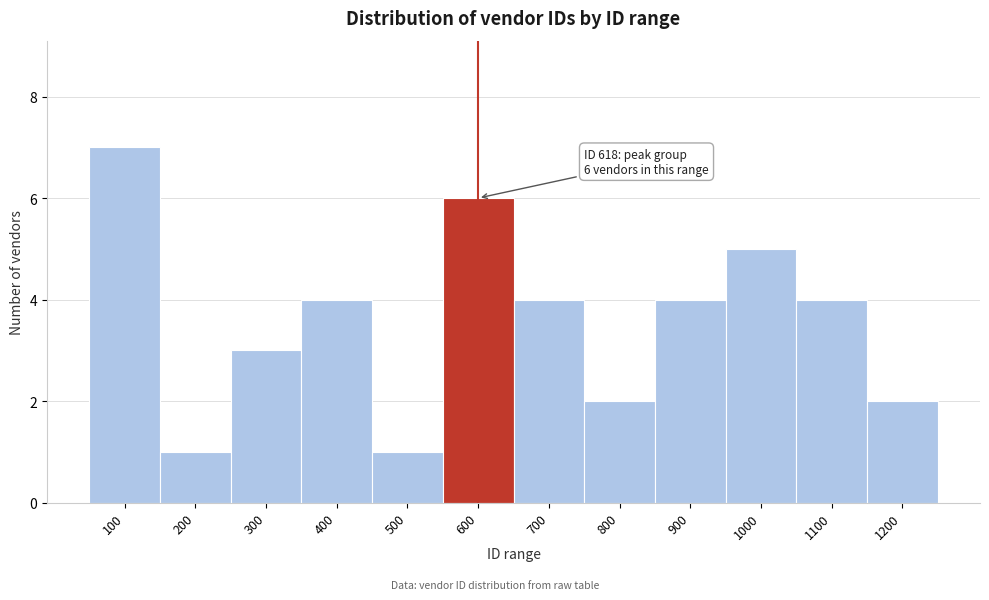

Reading right to left, extract all data points from this chart.

2	4	5	4	2	4	6	1	4	3	1	7